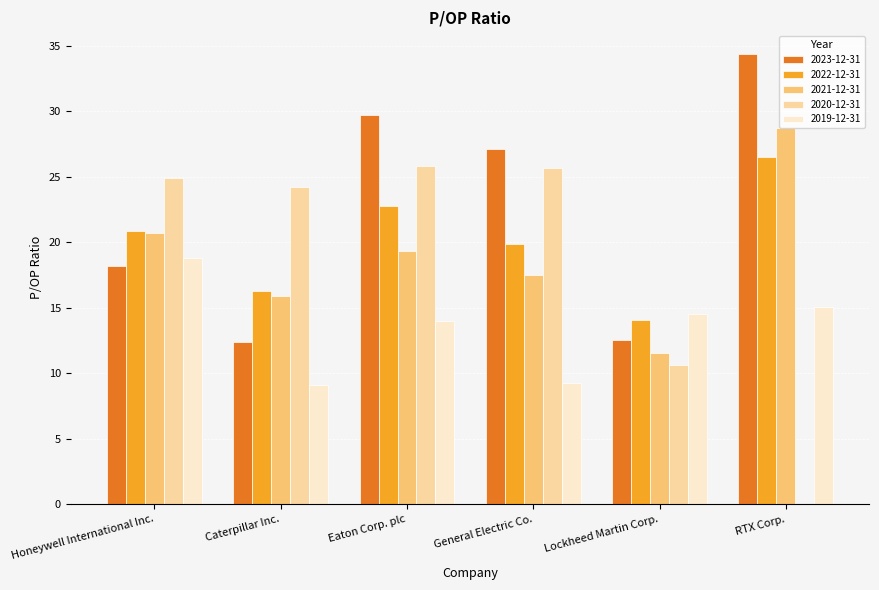

Is it true that 2019-12-31 equals 9.1 at Caterpillar Inc.?

True